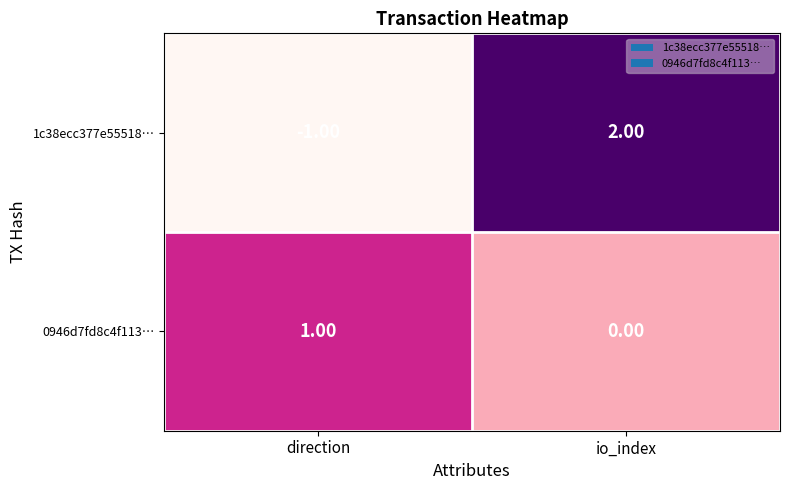

Is the value of 1c38ecc377e55518… at io_index greater than the value of 0946d7fd8c4f113… at io_index?

Yes